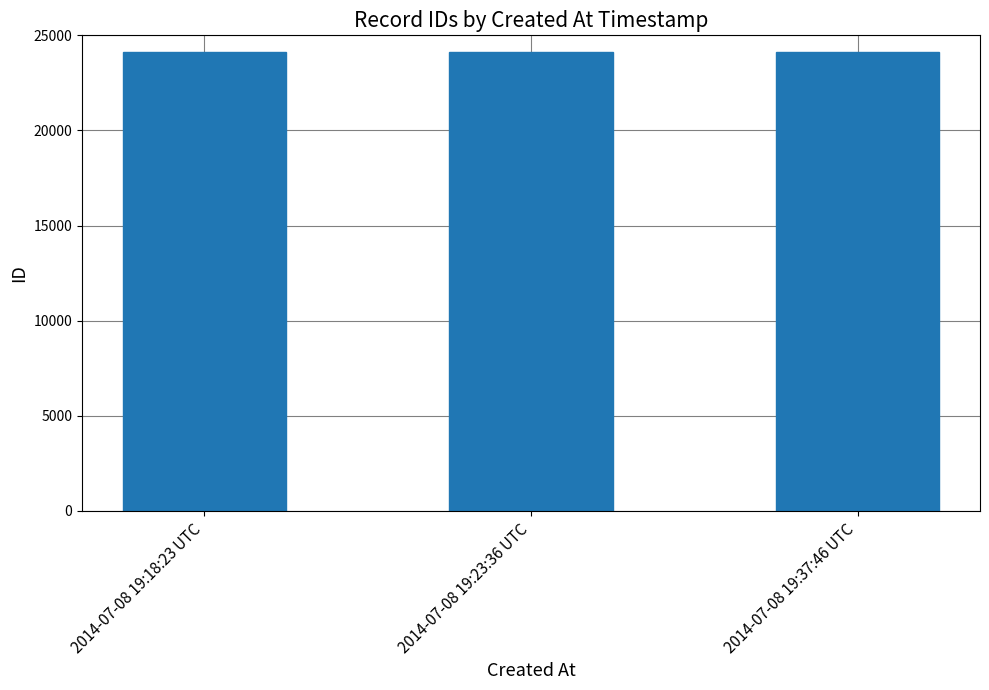

Is it true that the value at 2014-07-08 19:18:23 UTC is 36618?

False